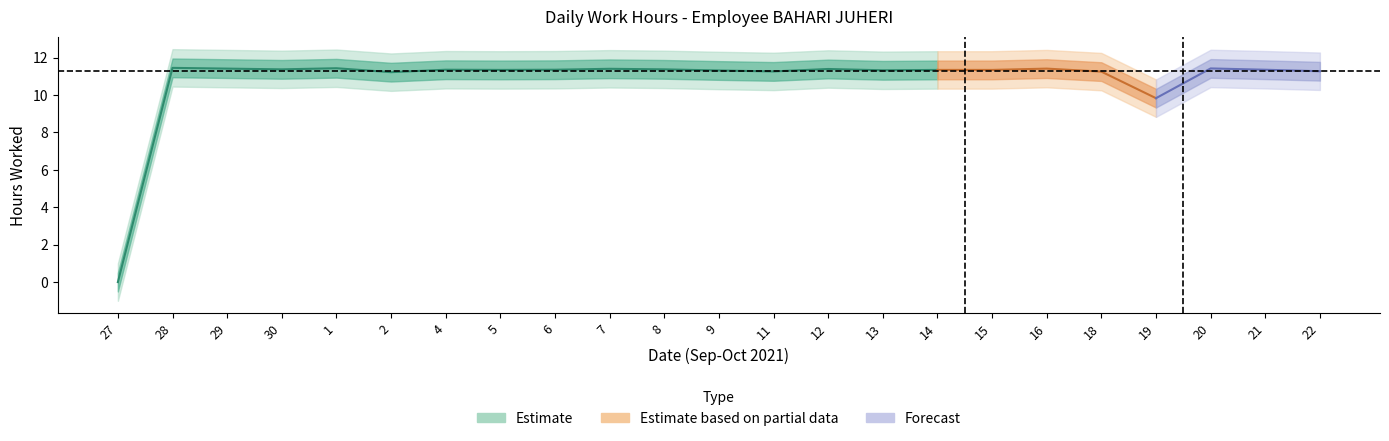

Which has a higher value, 7 or 2?

7